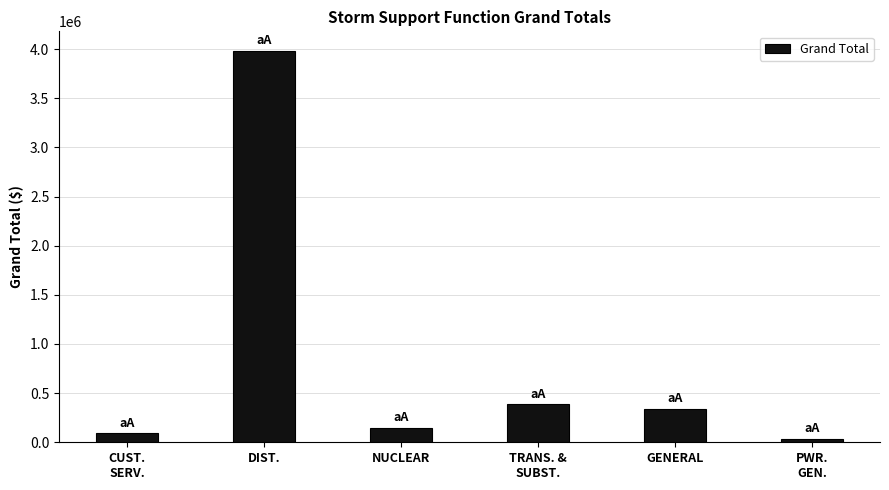

What is the label of the 1st bar from the right?

PWR.
GEN.